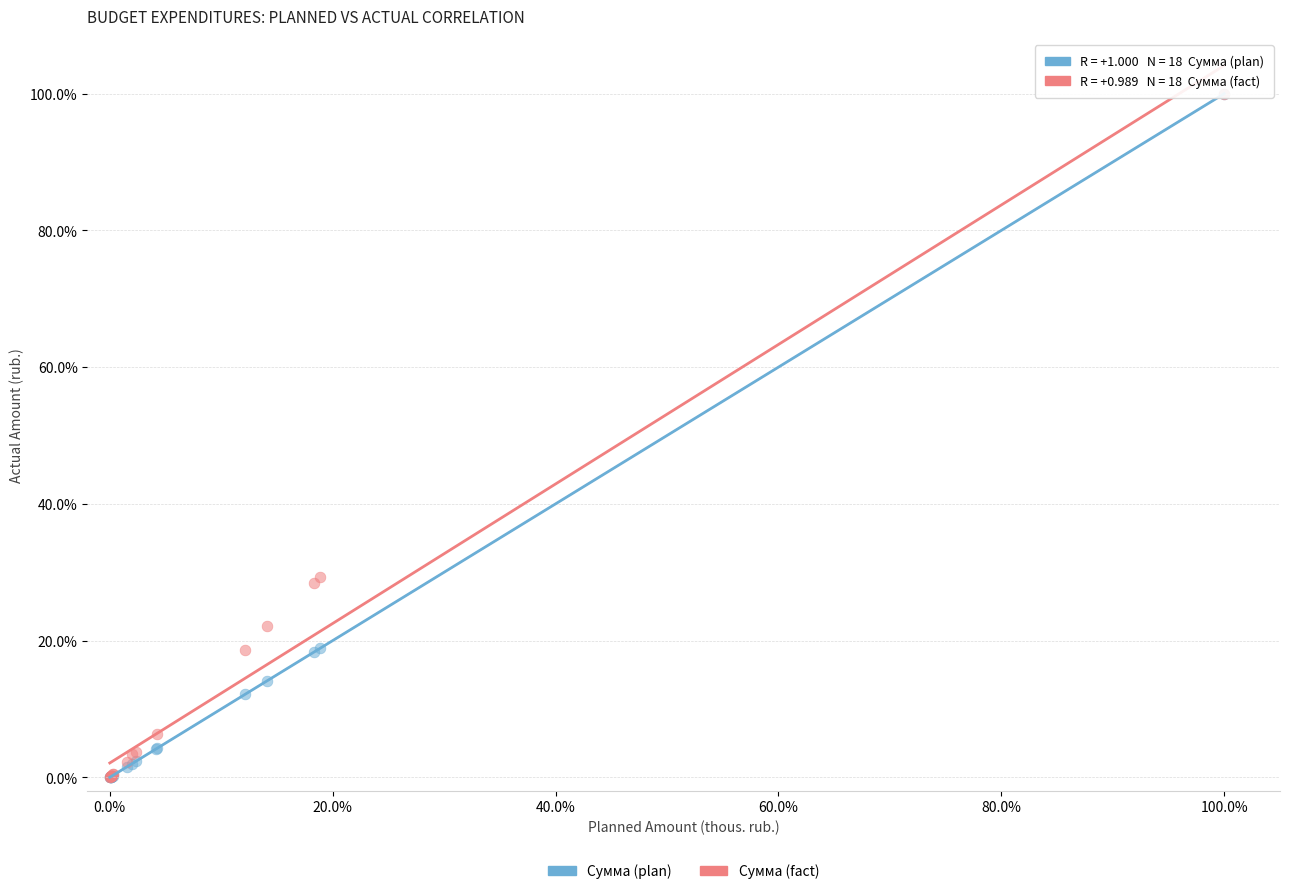

What are all the series names shown in the legend?

Сумма (plan), Сумма (fact)